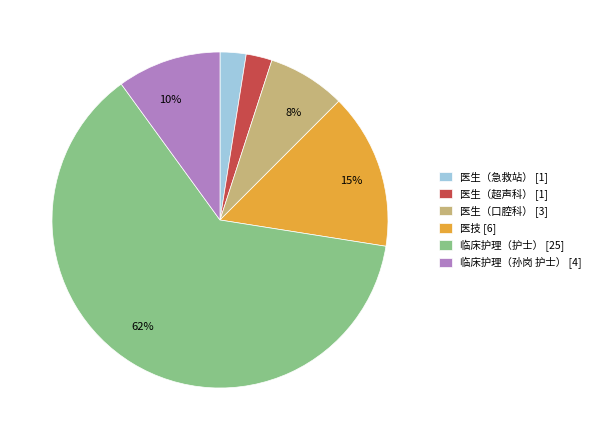

Is there any slice that represents more than half of the pie?

Yes